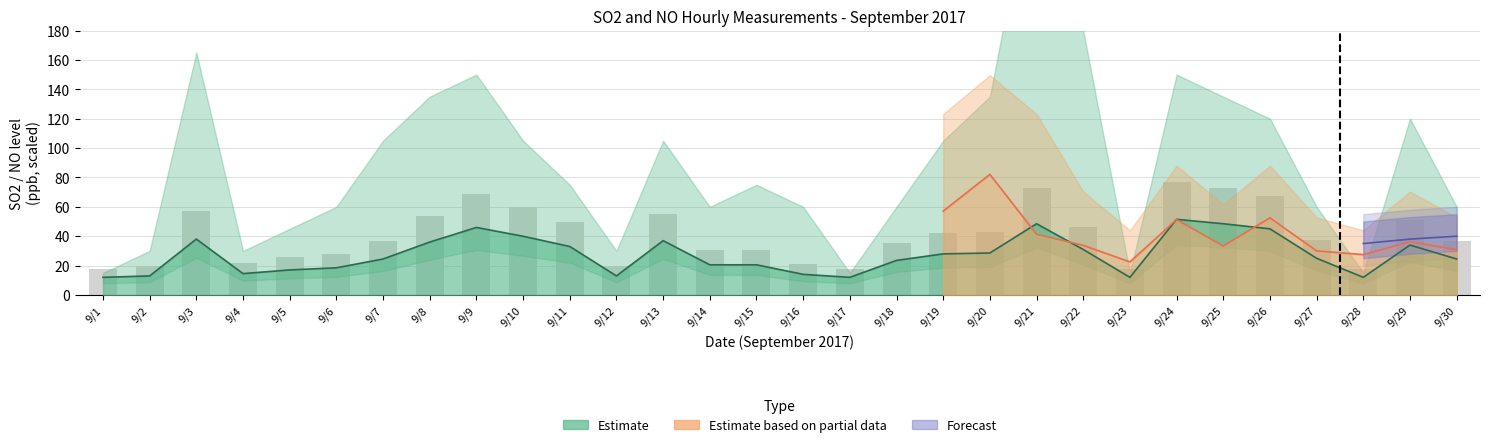

Approximately how many times larger is the value at 9/6 compared to 9/9?

0.4